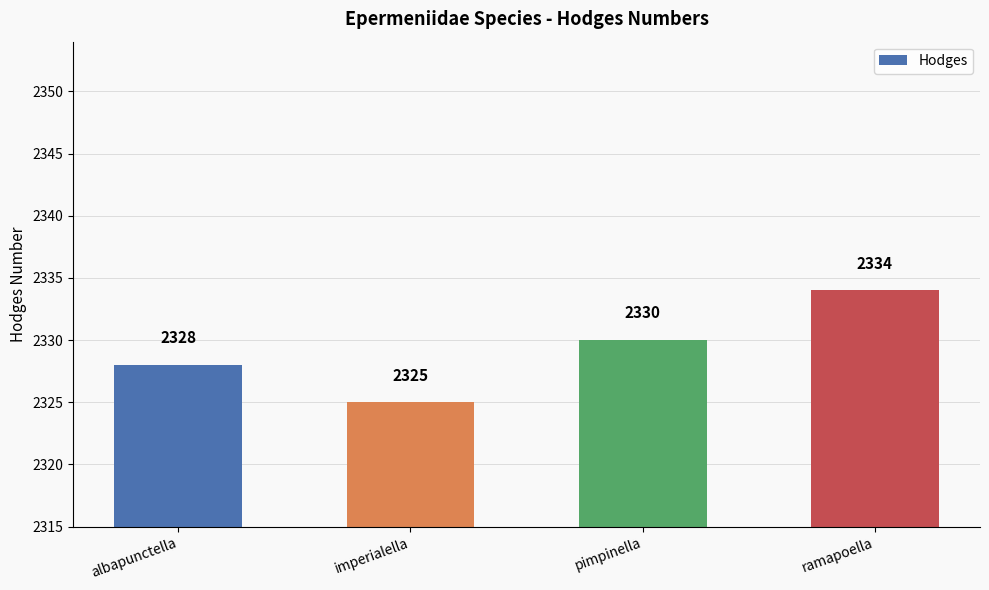

Rank the categories by value from highest to lowest.

ramapoella, pimpinella, albapunctella, imperialella